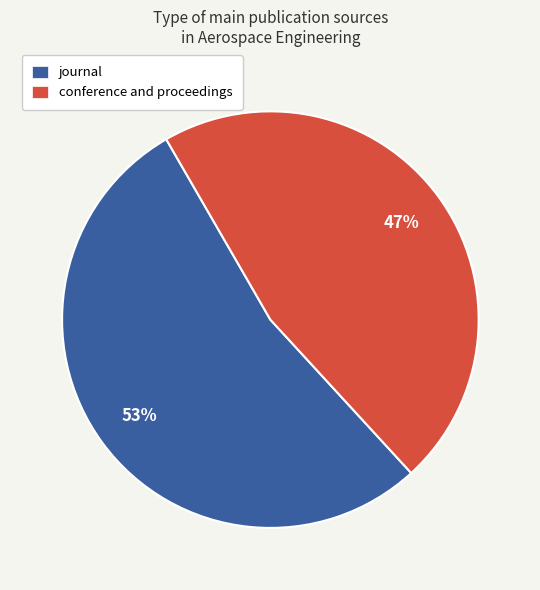

Which has a higher value, conference and proceedings or journal?

journal